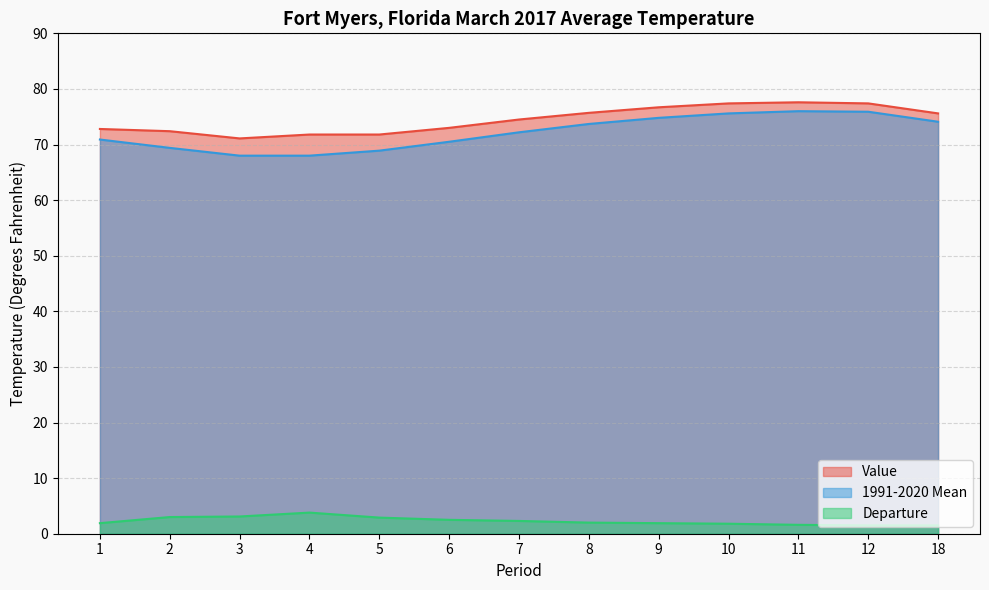

At which category does 1991-2020 Mean reach its first local peak?

11